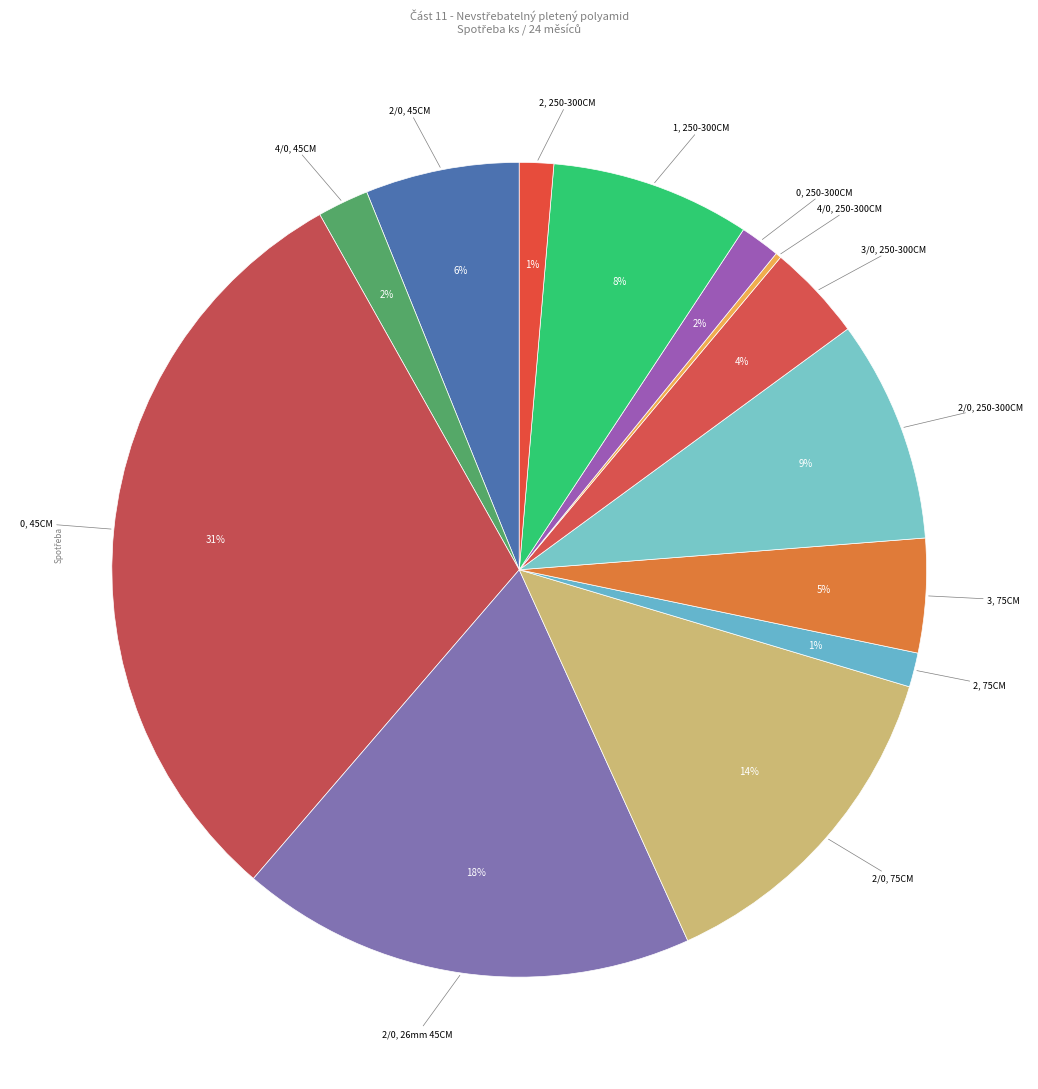

Rank the categories by value from highest to lowest.

0, 45CM, 2/0, 26mm 45CM, 2/0, 75CM, 2/0, 250-300CM, 1, 250-300CM, 2/0, 45CM, 3, 75CM, 3/0, 250-300CM, 4/0, 45CM, 0, 250-300CM, 2, 75CM, 2, 250-300CM, 4/0, 250-300CM